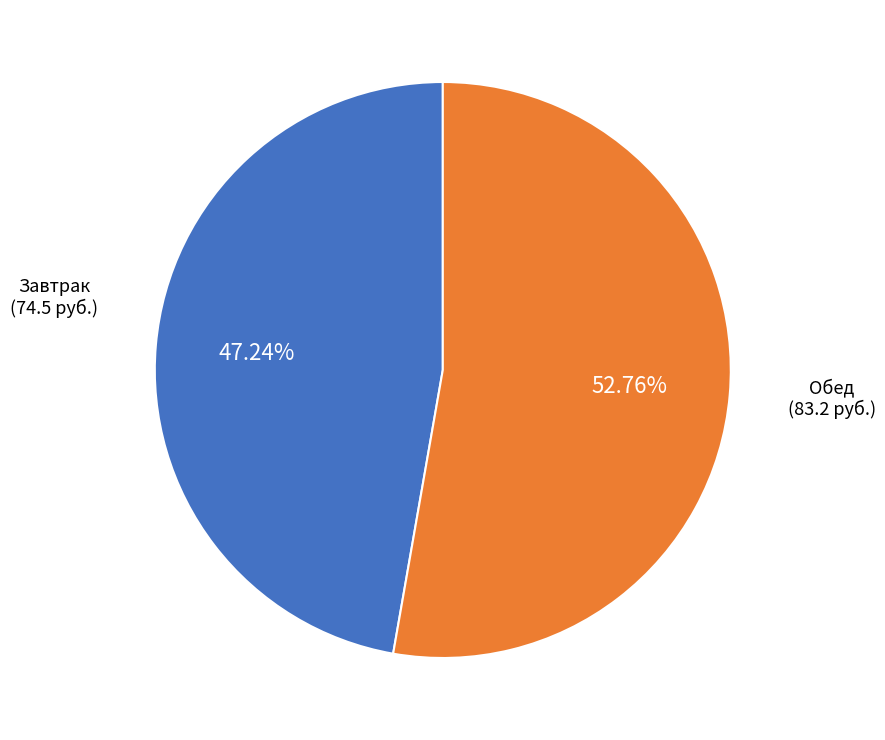

How many segments does this pie chart have?

2